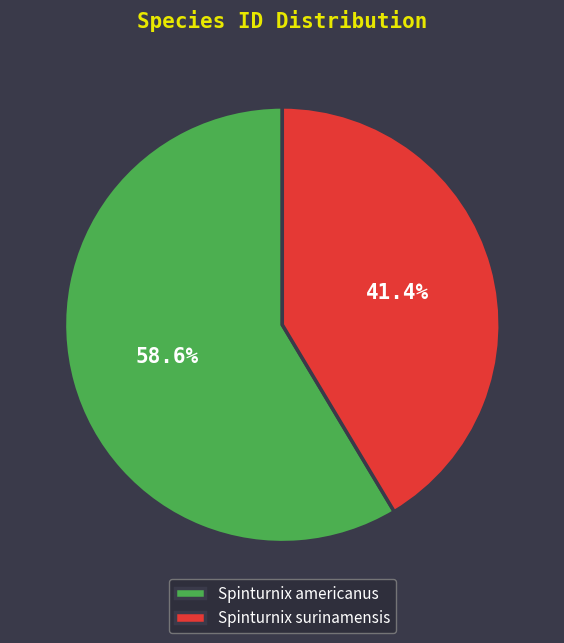

What is the smallest slice in the pie chart?

Spinturnix surinamensis